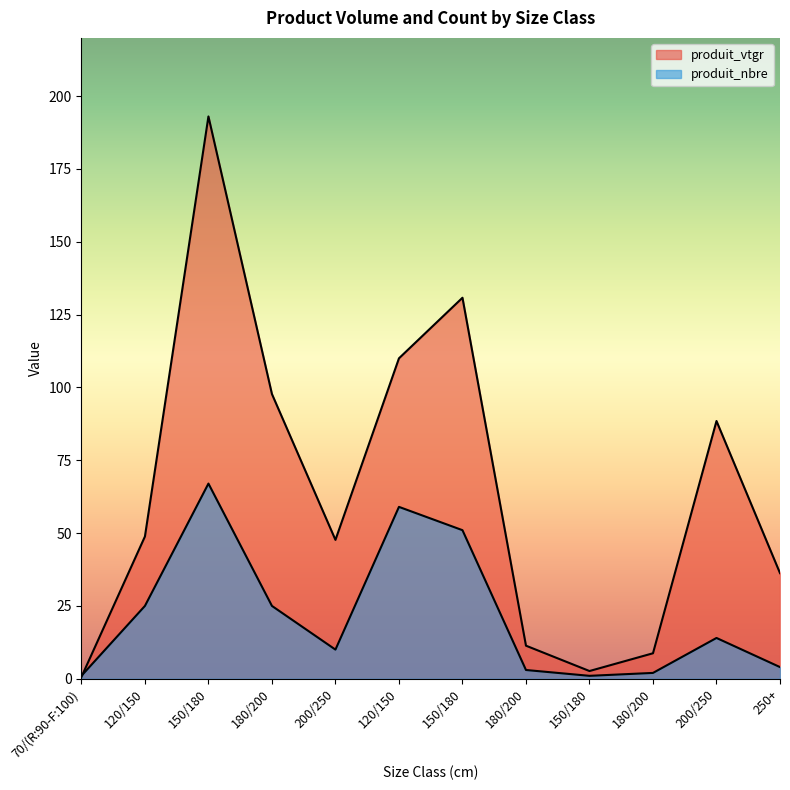

Which label corresponds to the smallest value in the chart?

70/(R:90-F:100)